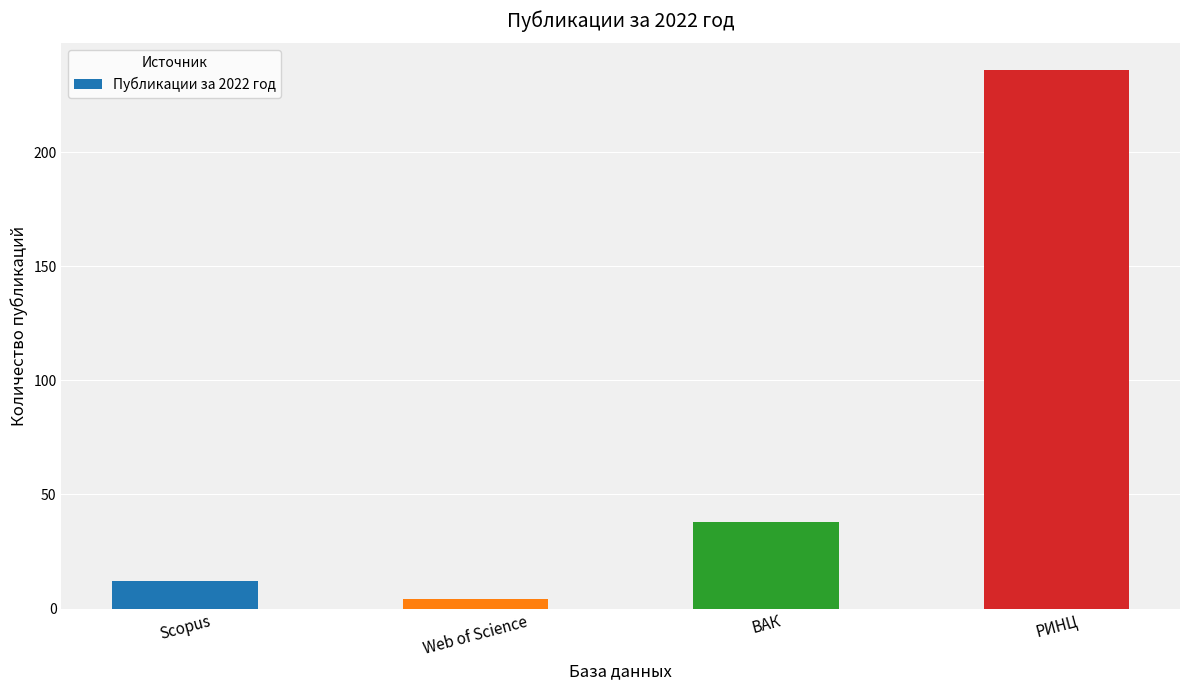

Rank the categories by value from lowest to highest.

Web of Science, Scopus, ВАК, РИНЦ